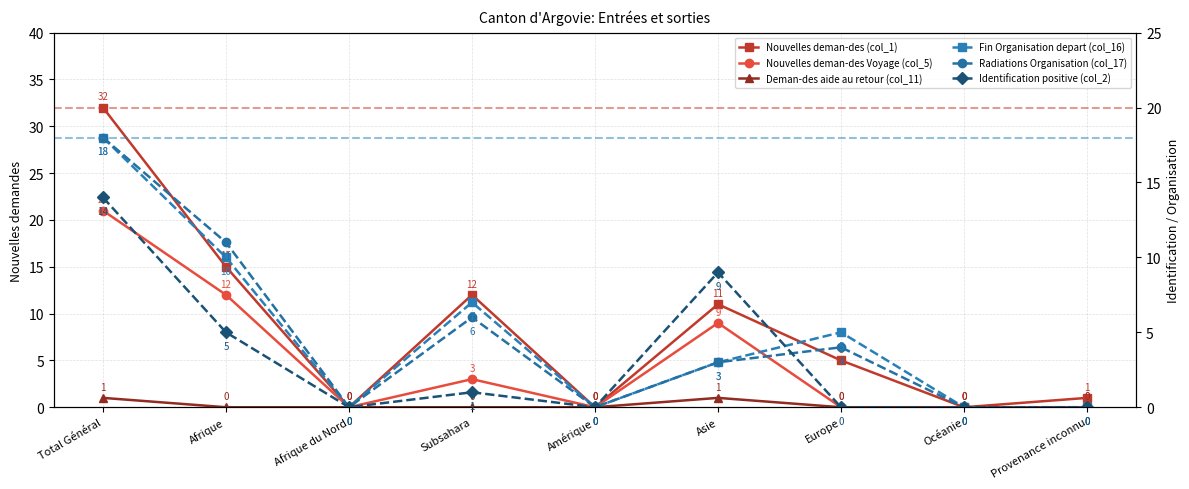

What is the sum of all Nouvelles deman-des Voyage (col_5) values?

45